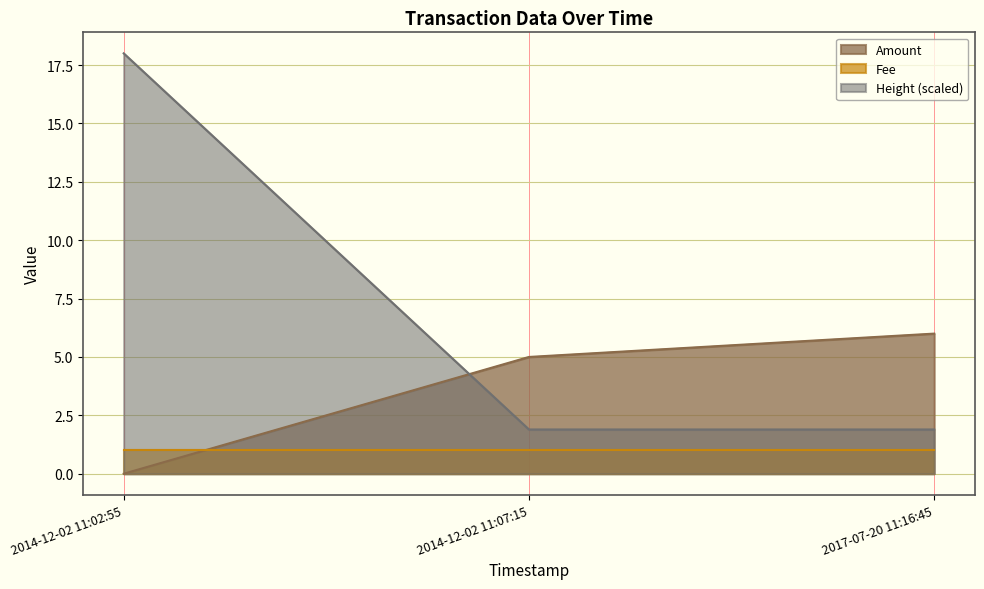

What is the sum of the Amount values at 2014-12-02 11:02:55 and 2017-07-20 11:16:45?

6.0